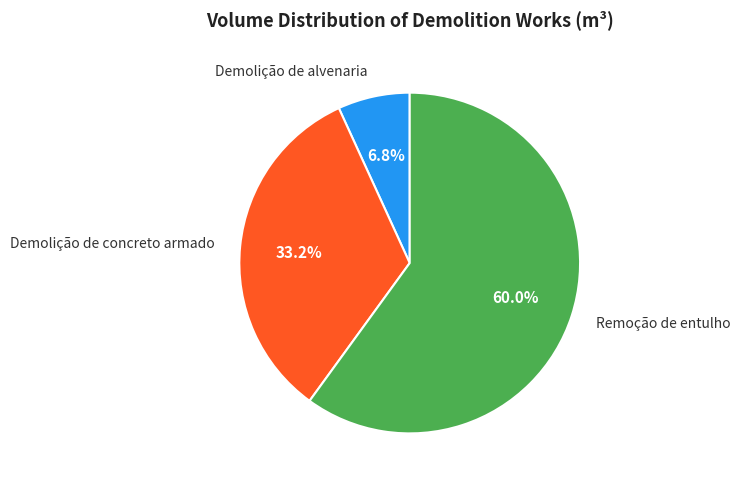

Which slice is the largest?

Remoção de entulho